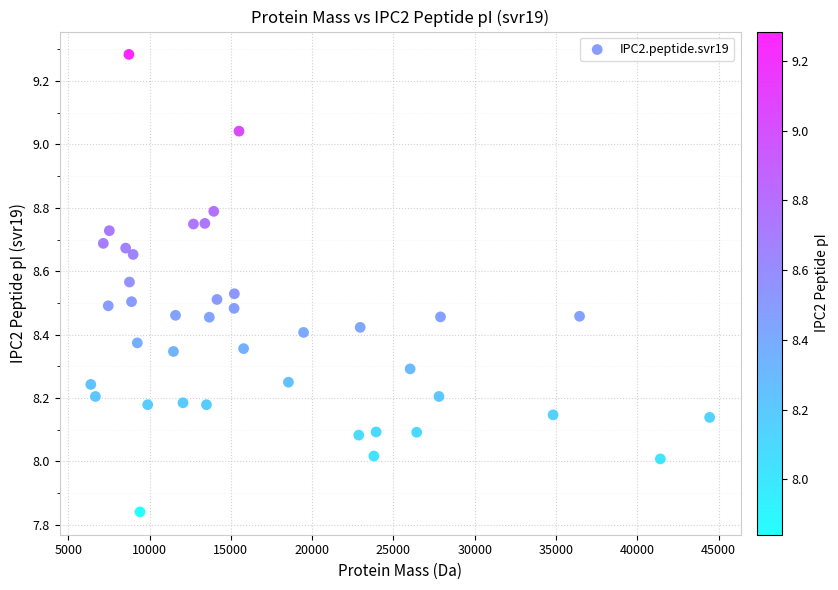

What is the range of X values (max minus min)?

38069.4